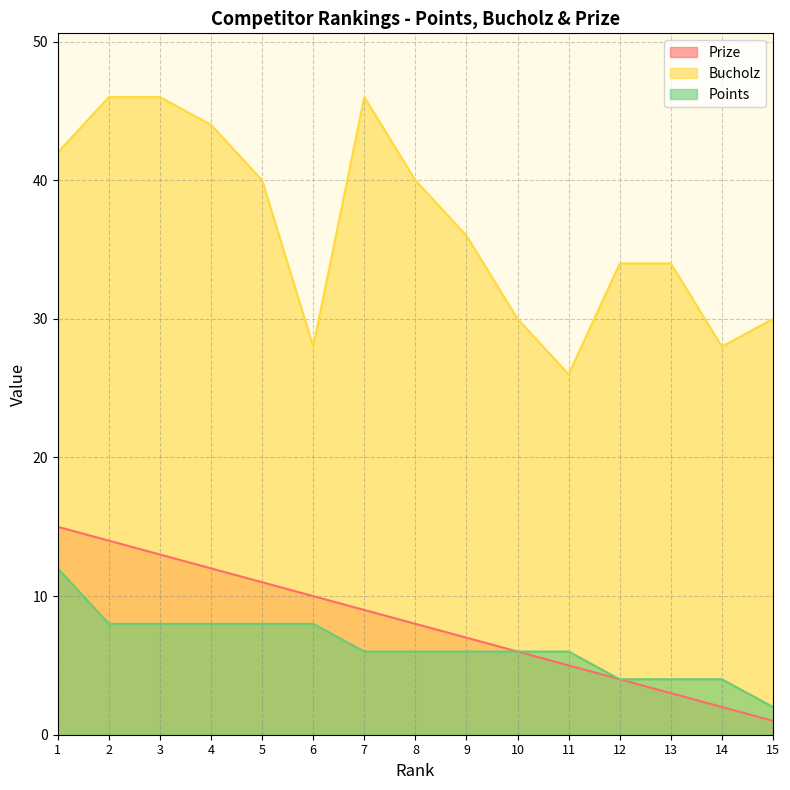

Reading right to left, transcribe all the data shown in this chart.

Prize: 1	2	3	4	5	6	7	8	9	10	11	12	13	14	15
Bucholz: 30	28	34	34	26	30	36	40	46	28	40	44	46	46	42
Points: 2	4	4	4	6	6	6	6	6	8	8	8	8	8	12